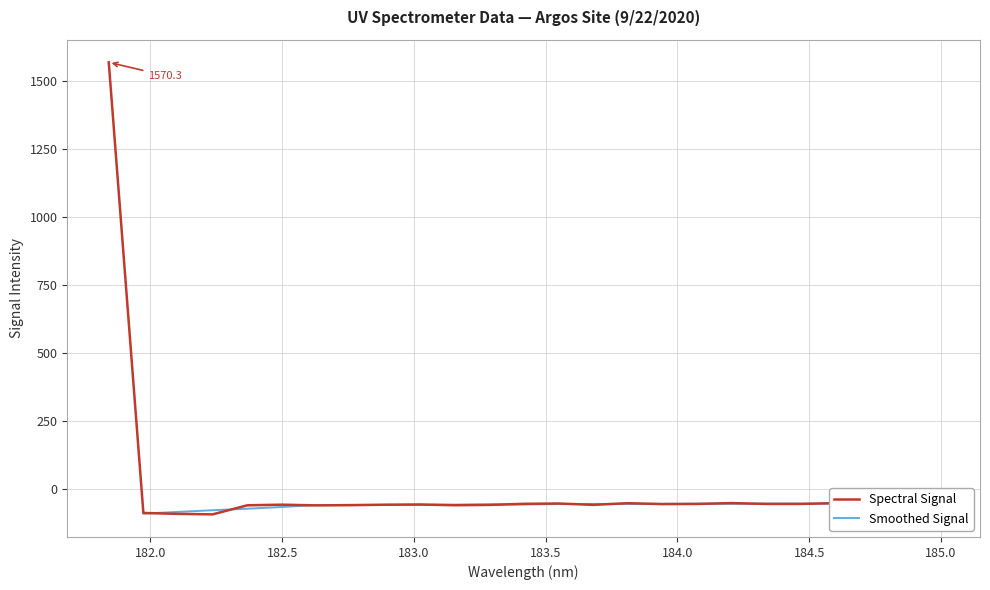

How many values exceed -56?

8